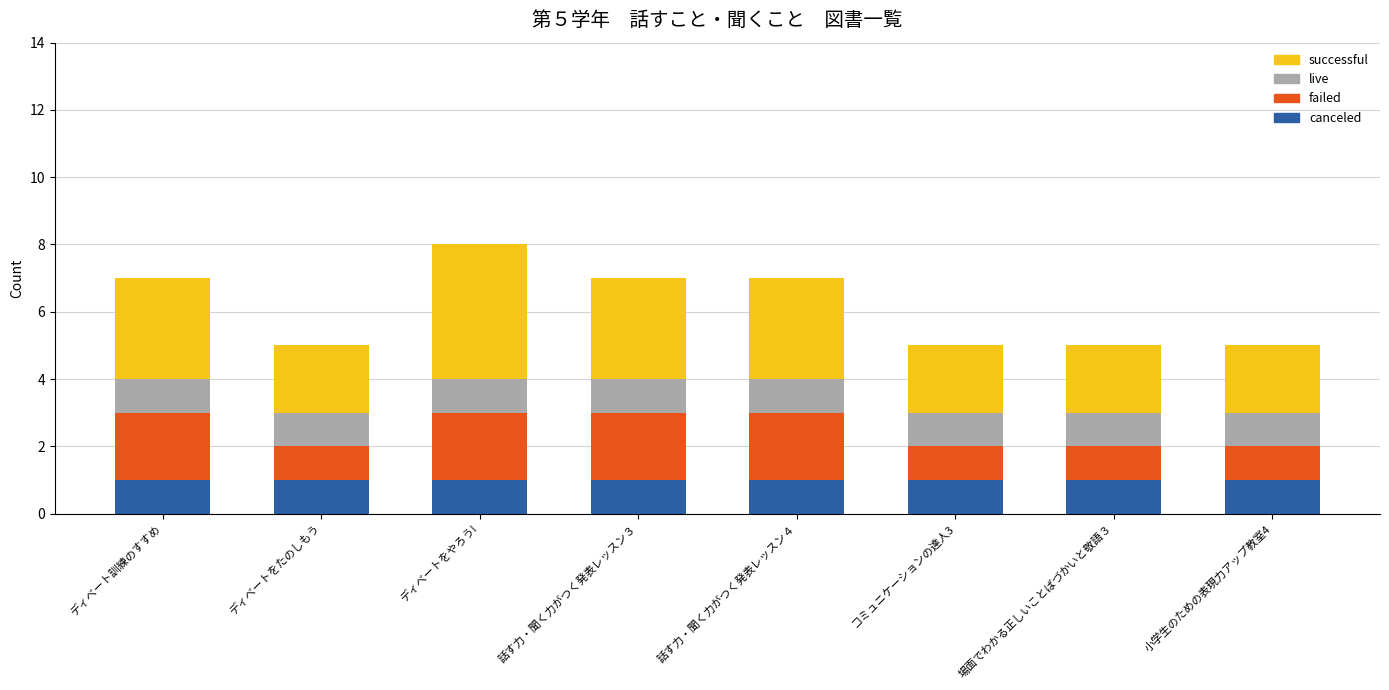

What is the sum of all canceled values?

8